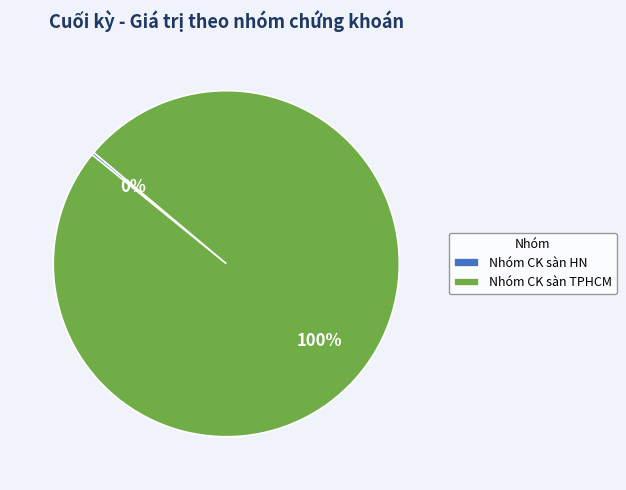

What is the largest slice in the pie chart?

Nhóm CK sàn TPHCM